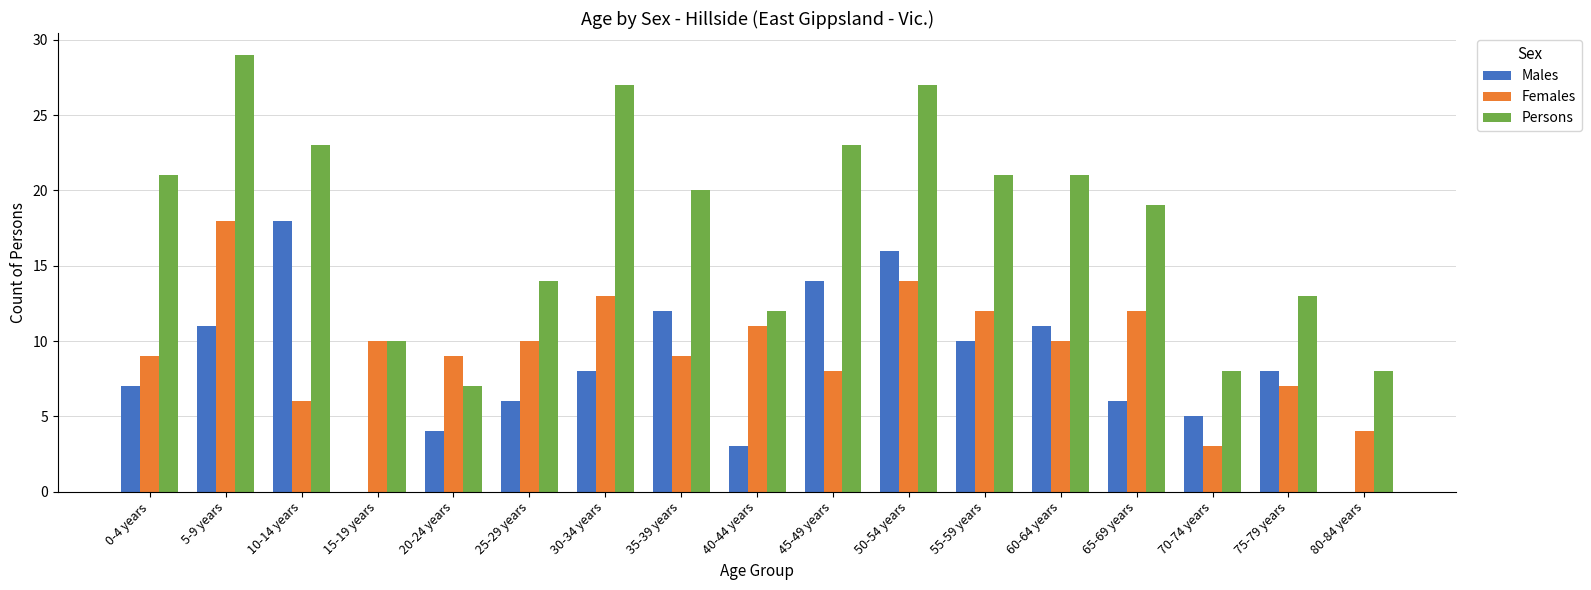

At which category is the sum across all series the highest?

5-9 years